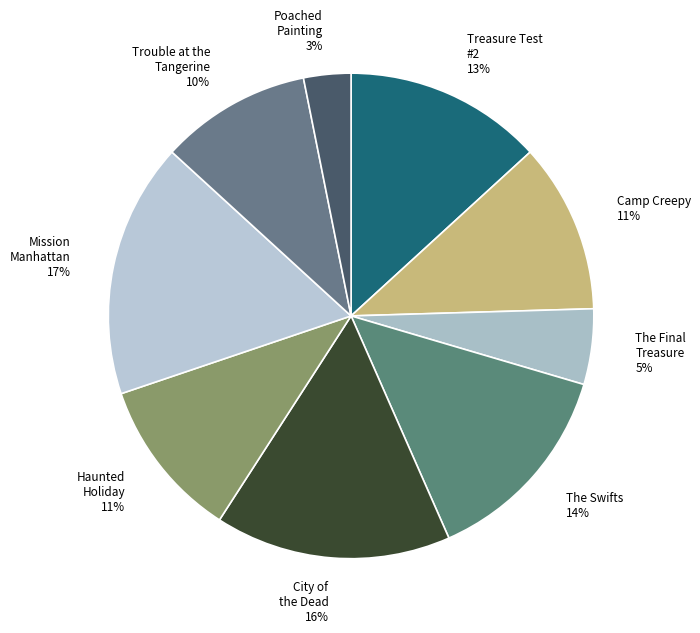

To the nearest percent, what is the combined percentage of The Final Treasure 5% and The Swifts 14%?

19%